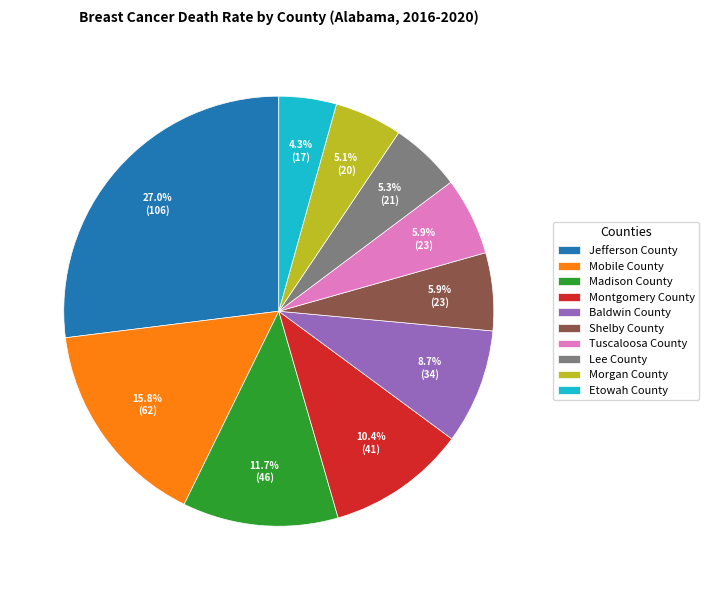

The Jefferson County slice represents 27% of the pie. True or false?

True